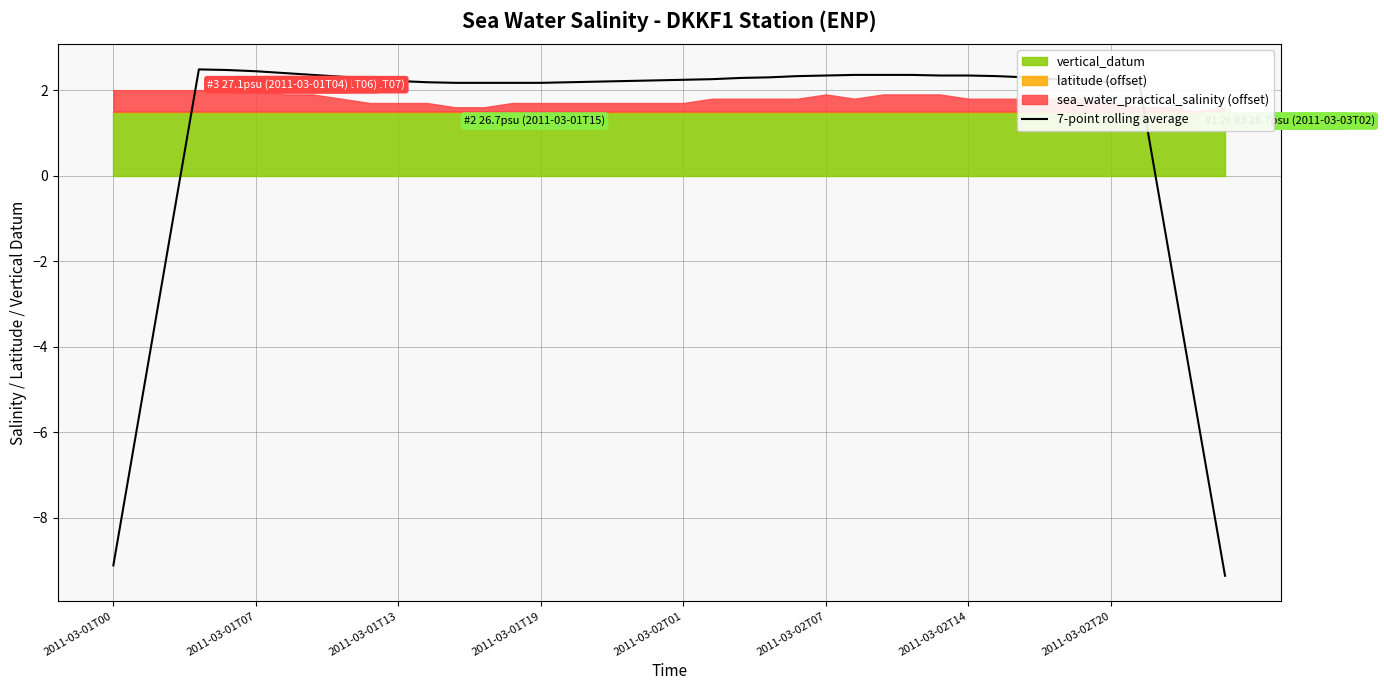

Is it true that 7-point rolling average equals 3.5 at 2011-03-01T13?

False